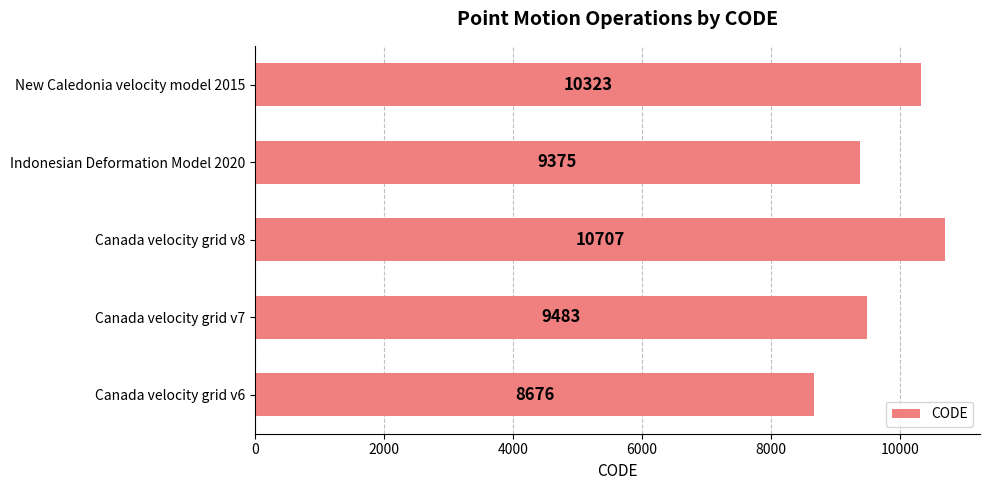

List the labels in order of value, largest first.

Canada velocity grid v8, New Caledonia velocity model 2015, Canada velocity grid v7, Indonesian Deformation Model 2020, Canada velocity grid v6